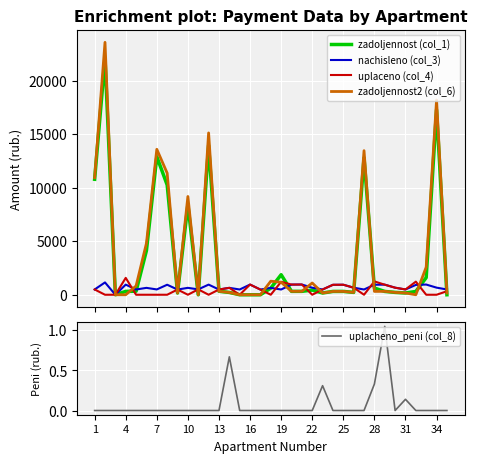

What are all the series names shown in the legend?

zadoljennost (col_1), nachisleno (col_3), uplaceno (col_4), zadoljennost2 (col_6), uplacheno_peni (col_8)